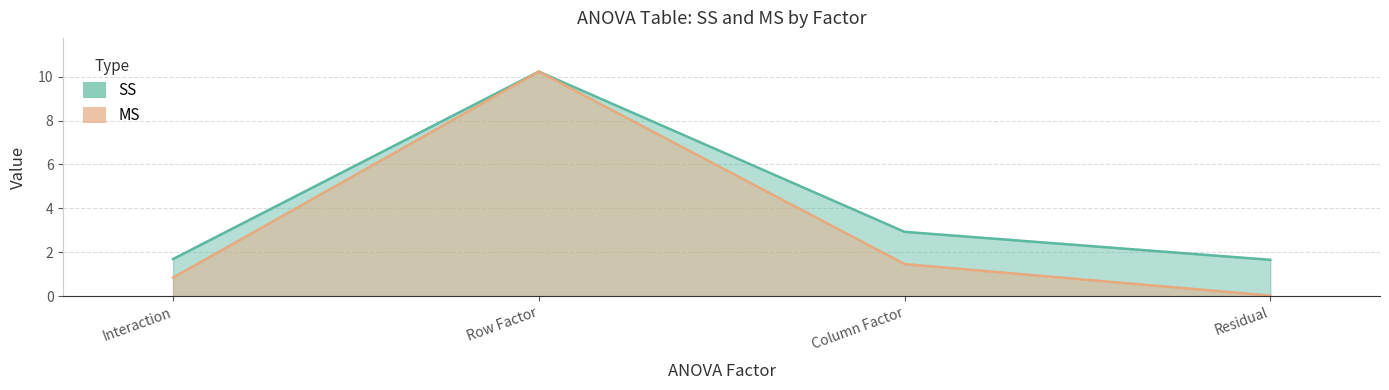

Is it true that SS equals 1.7 at Residual?

True